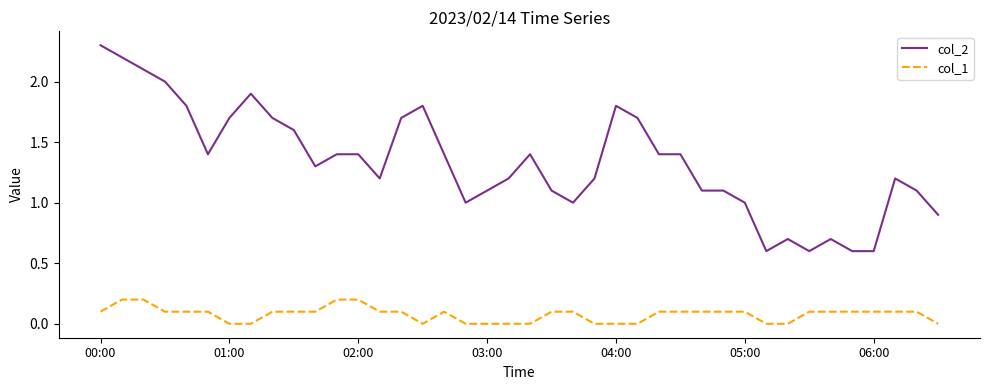

What is the difference between the maximum and second lowest values in the col_2 series?

1.7